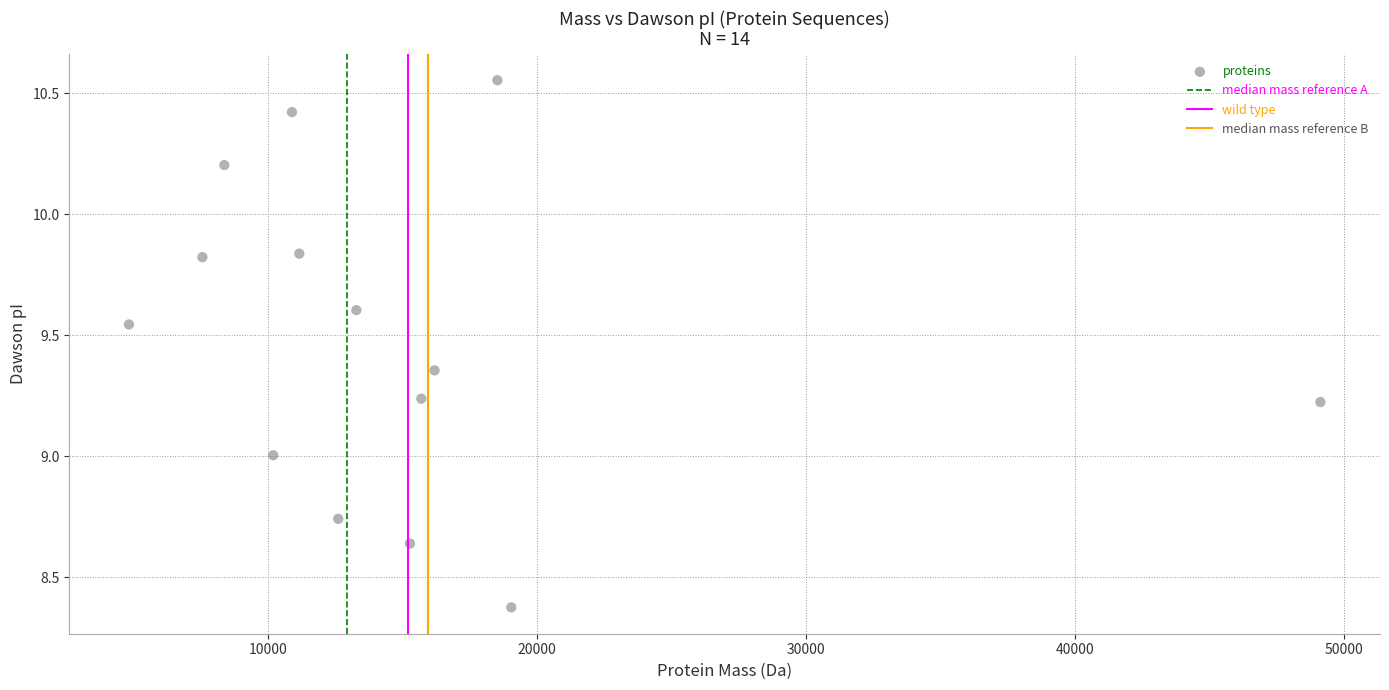

What is the range of Y values (max minus min)?

2.2